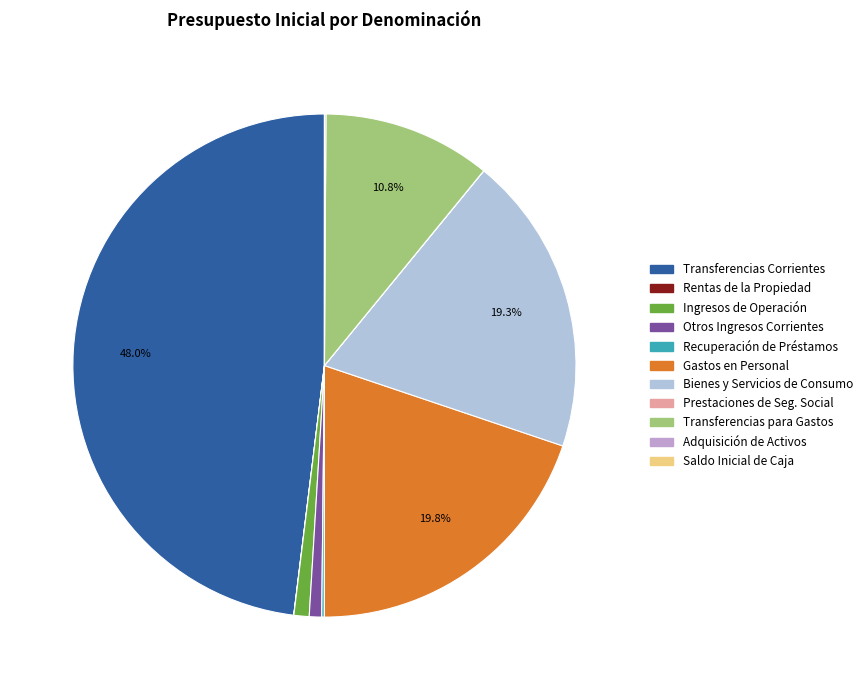

What percentage is NOT represented by Transferencias Corrientes?

52.0%